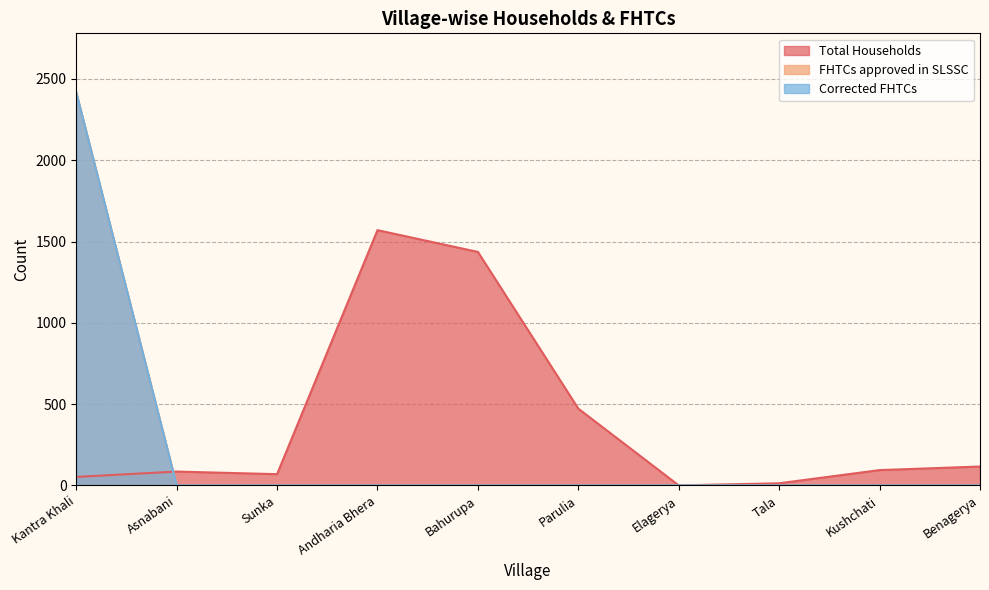

What is the label of the 7th point from the left?

Elagerya